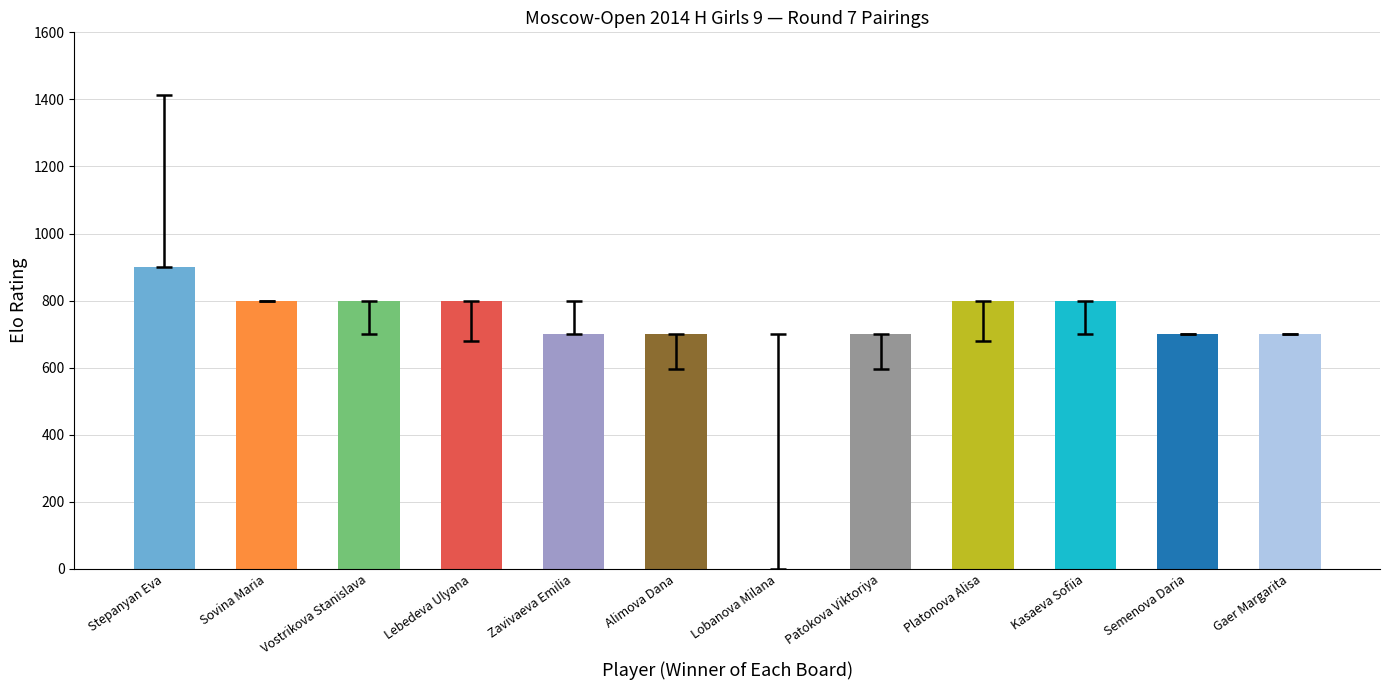

What is the average value?

700